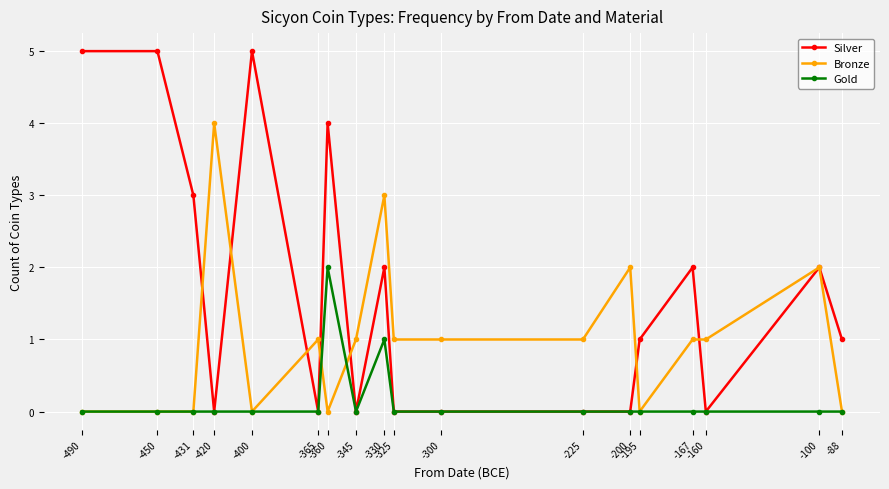

True or false: Bronze has more than 2 points higher than both neighbors.

True